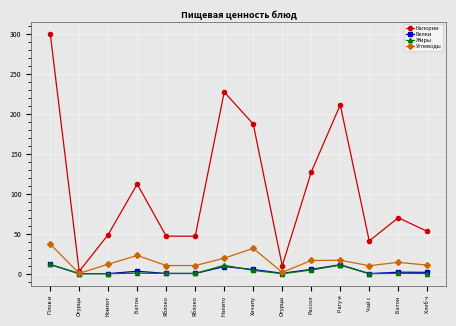

Between Яблоко and Хачапу, which series saw the biggest shift?

Калории